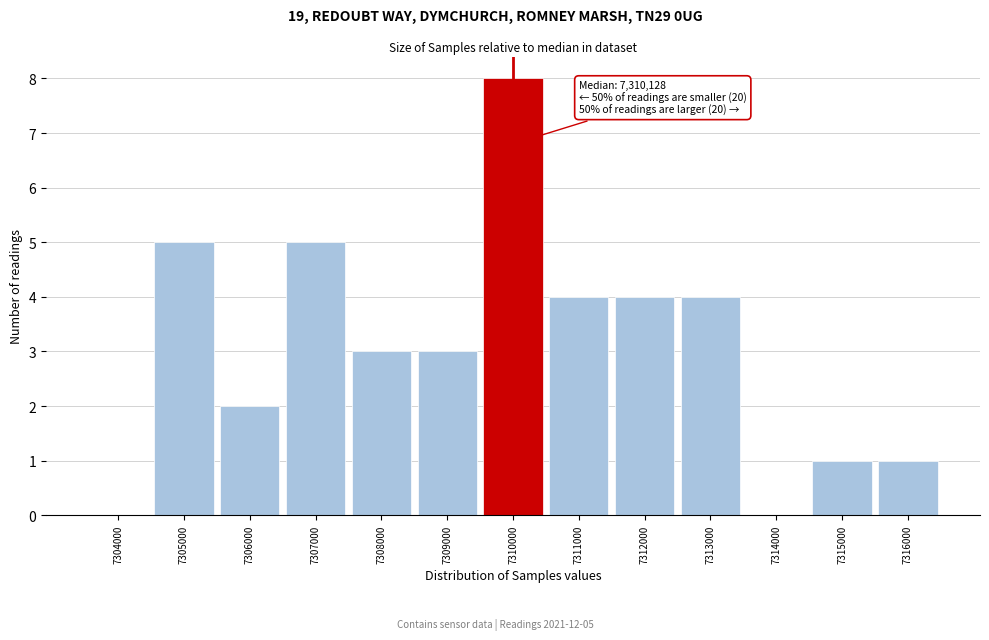

Reading left to right, list all the values displayed in this chart.

7304000=0	7305000=5	7306000=2	7307000=5	7308000=3	7309000=3	7310000=8	7311000=4	7312000=4	7313000=4	7314000=0	7315000=1	7316000=1